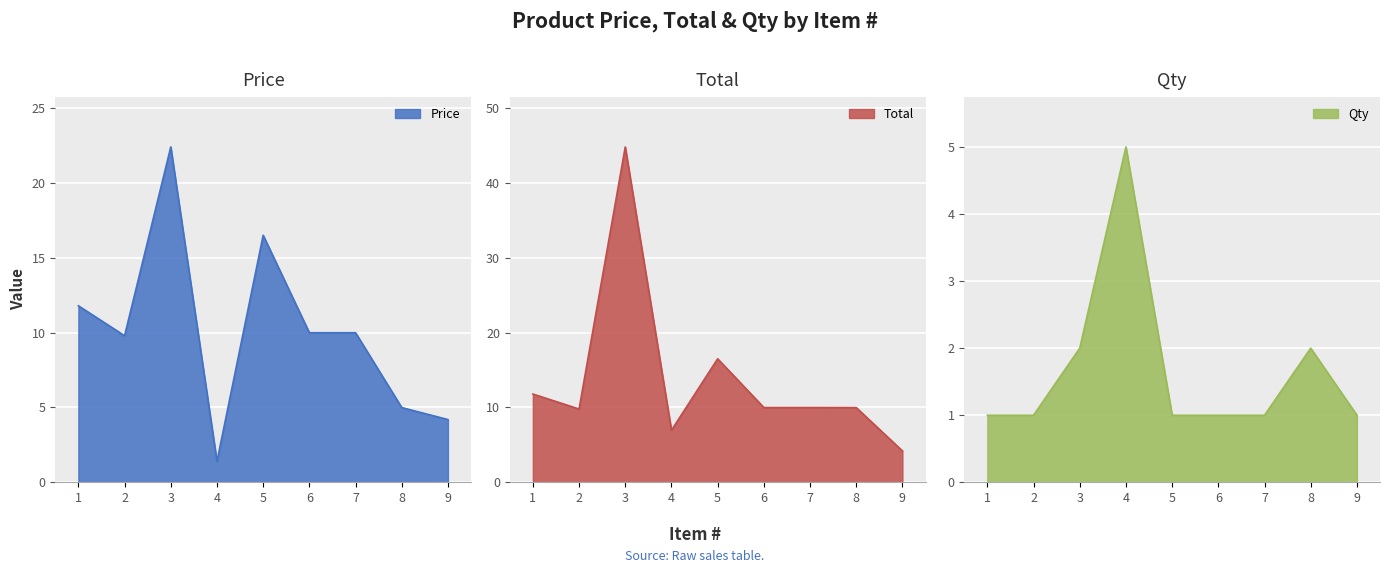

What is the difference between the highest and lowest values at 7?

9.0